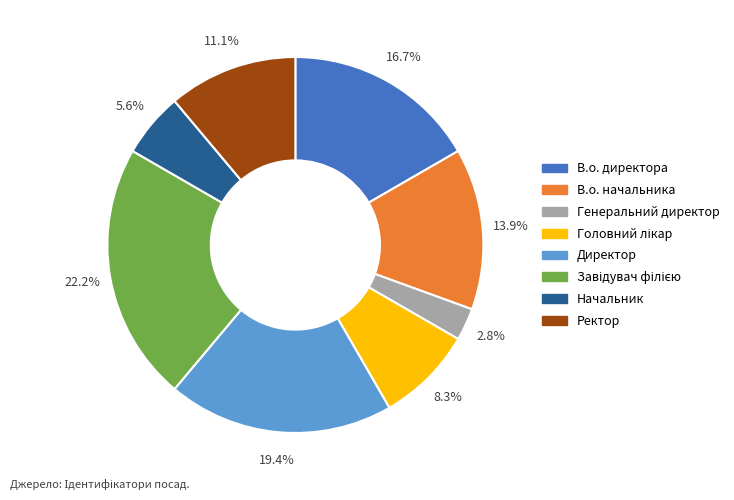

True or false: В.о. начальника accounts for 5% of the total.

False